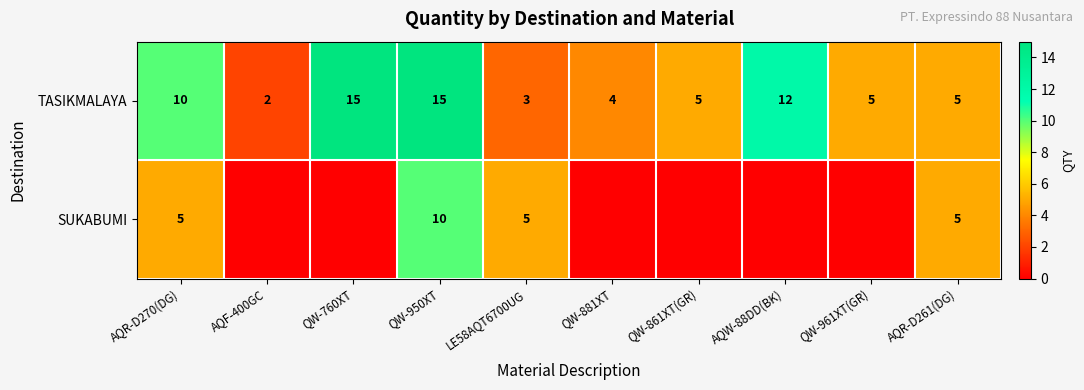

What is the total value across all series at AQR-D270(DG)?

15